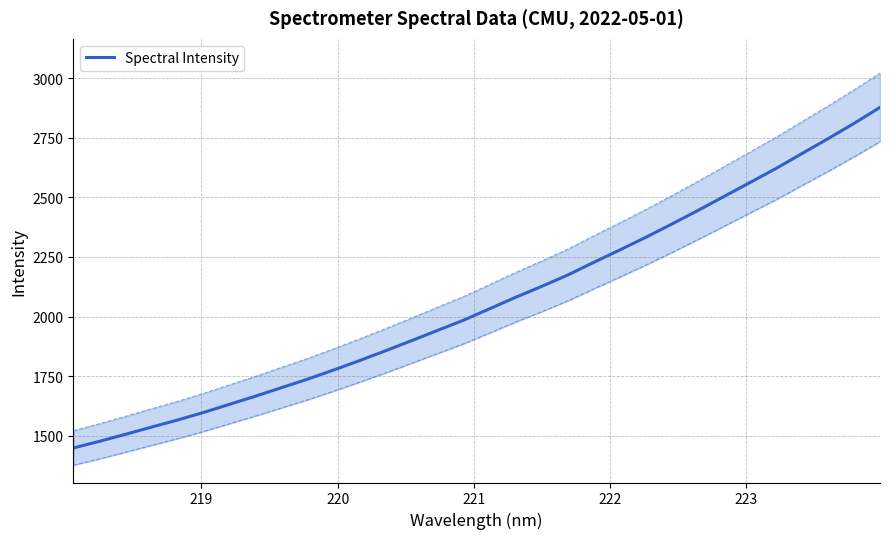

What is the lowest value of the Spectral Intensity series?

1448.4